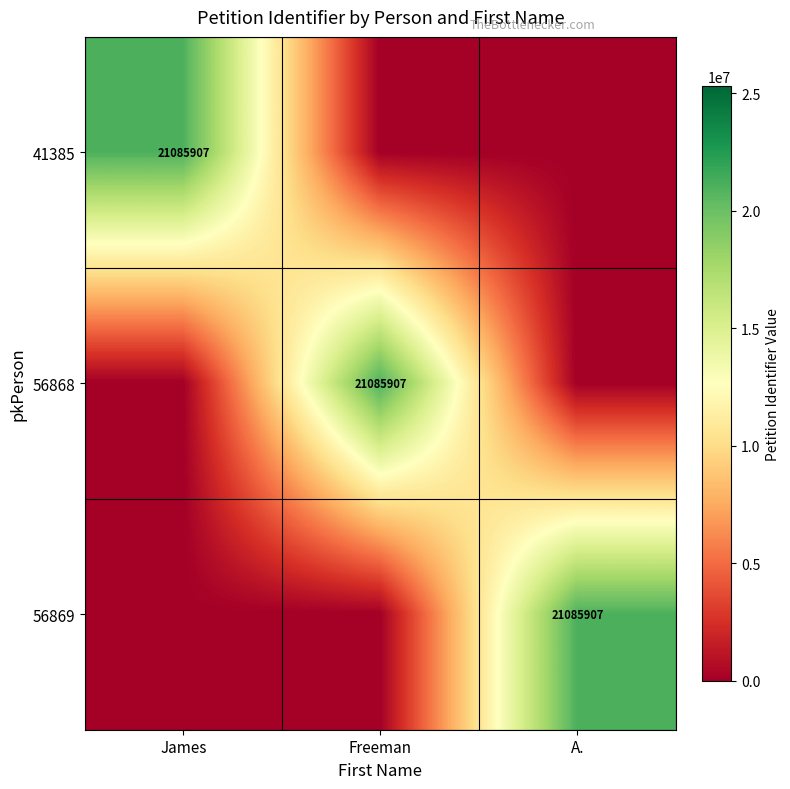

Is it true that 56868 equals 21085907 at Freeman?

True